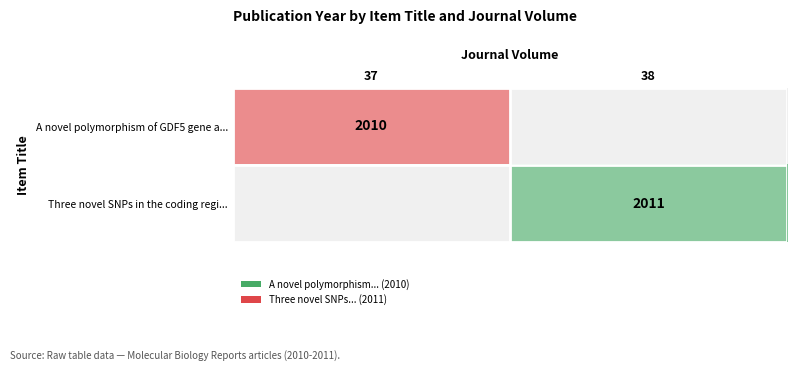

Which label corresponds to the smallest value in the chart?

37